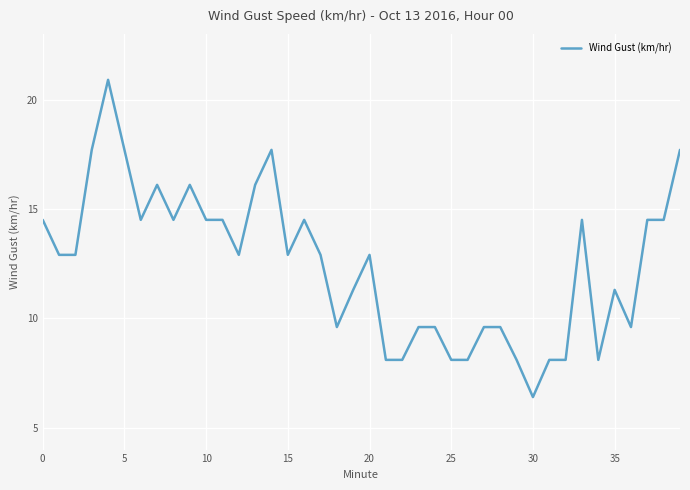

What is the smallest value displayed?

6.4